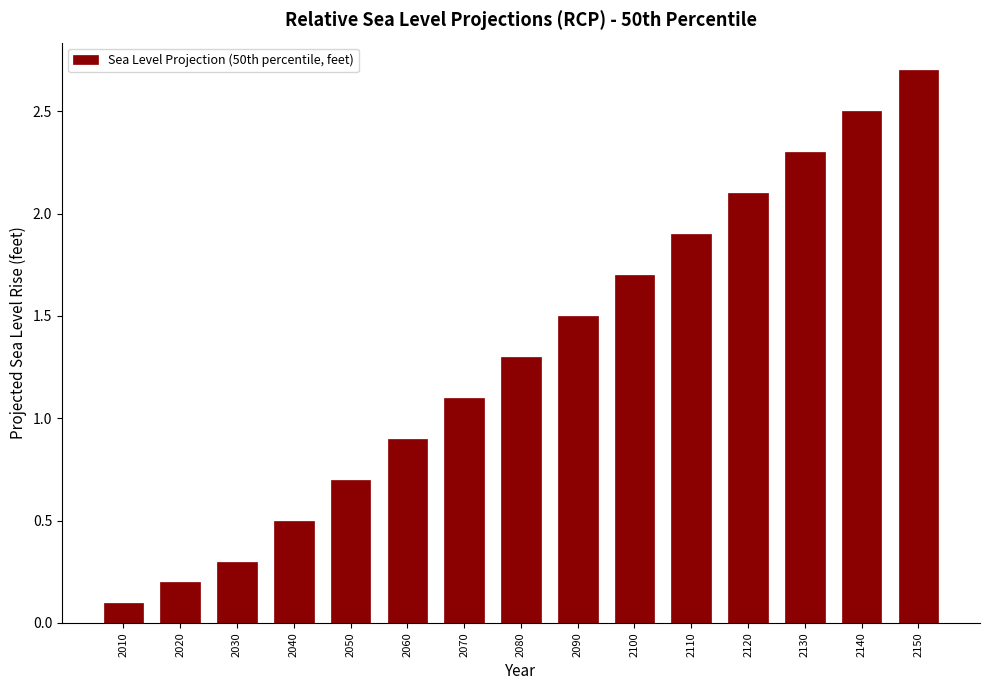

Reading left to right, extract all data points from this chart.

0.1	0.2	0.3	0.5	0.7	0.9	1.1	1.3	1.5	1.7	1.9	2.1	2.3	2.5	2.7